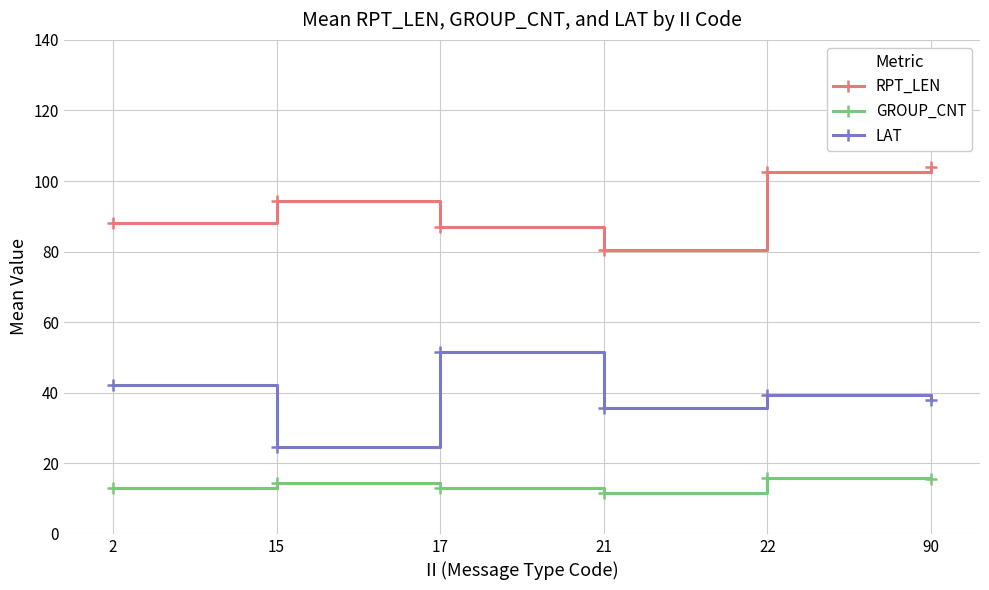

What is the lowest value of the RPT_LEN series?

80.6